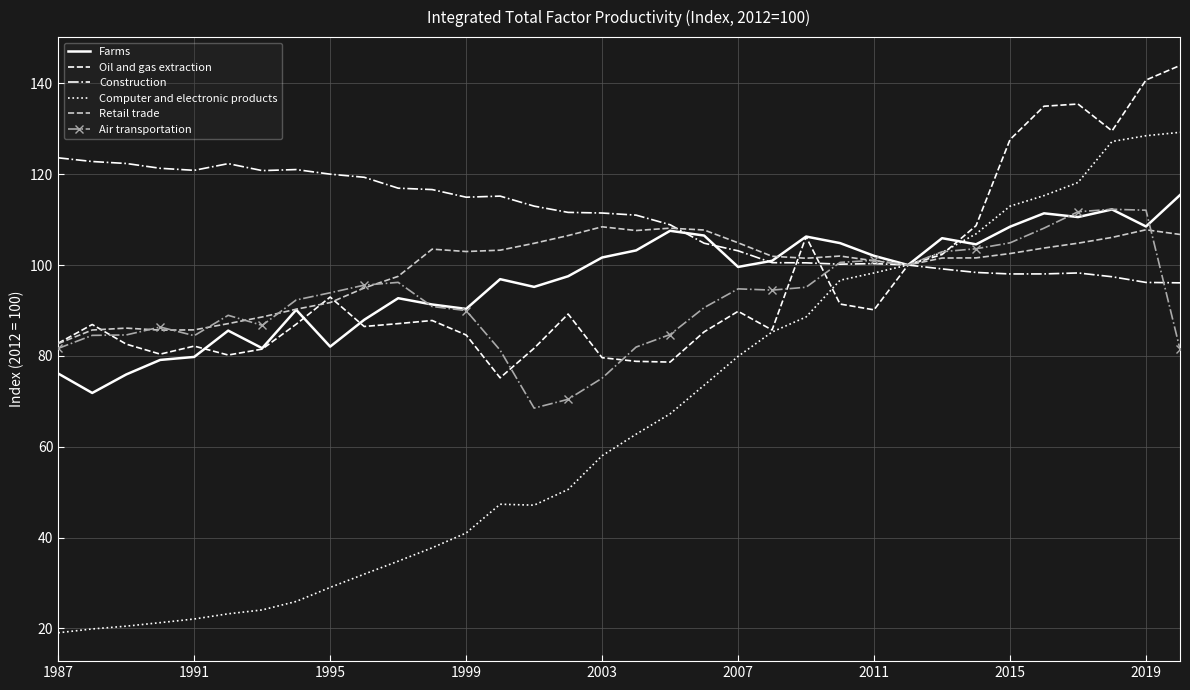

Which series has the largest total across all categories?

Construction